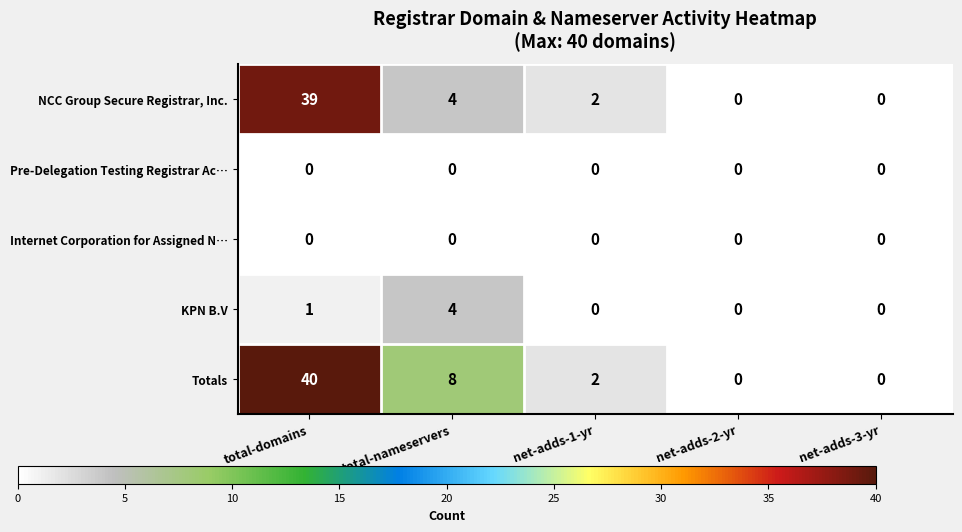

What is the spread (max minus min) of values at total-domains?

40